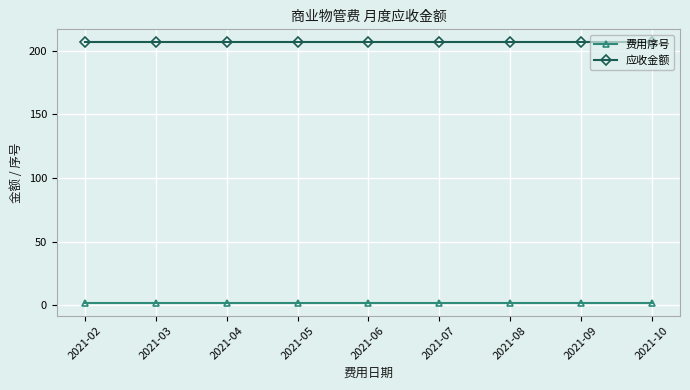

True or false: 费用序号 and 应收金额 cross at least once.

False